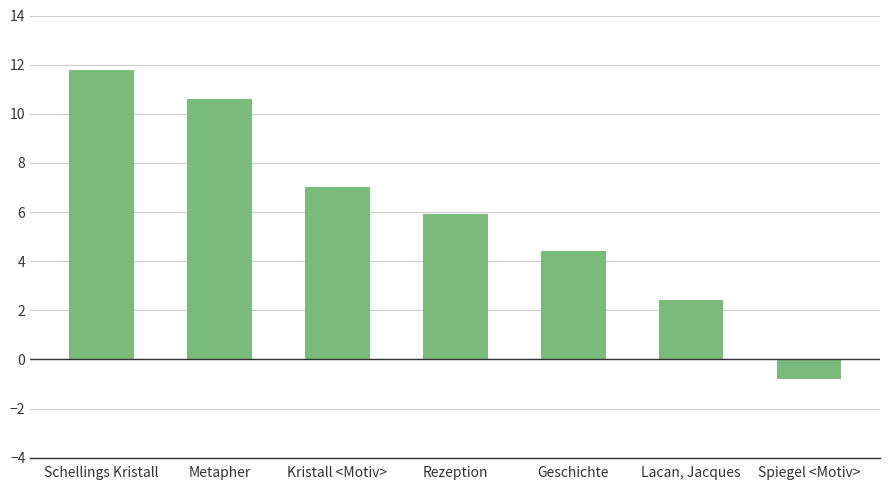

How many data points are less than 5?

3